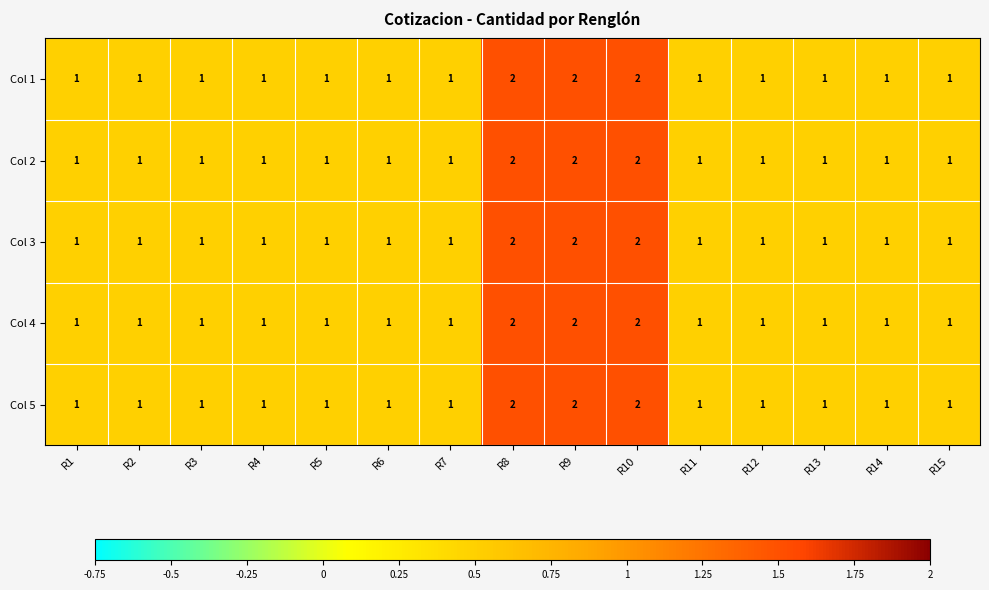

What is the sum of the Col 4 values at R3 and R10?

3